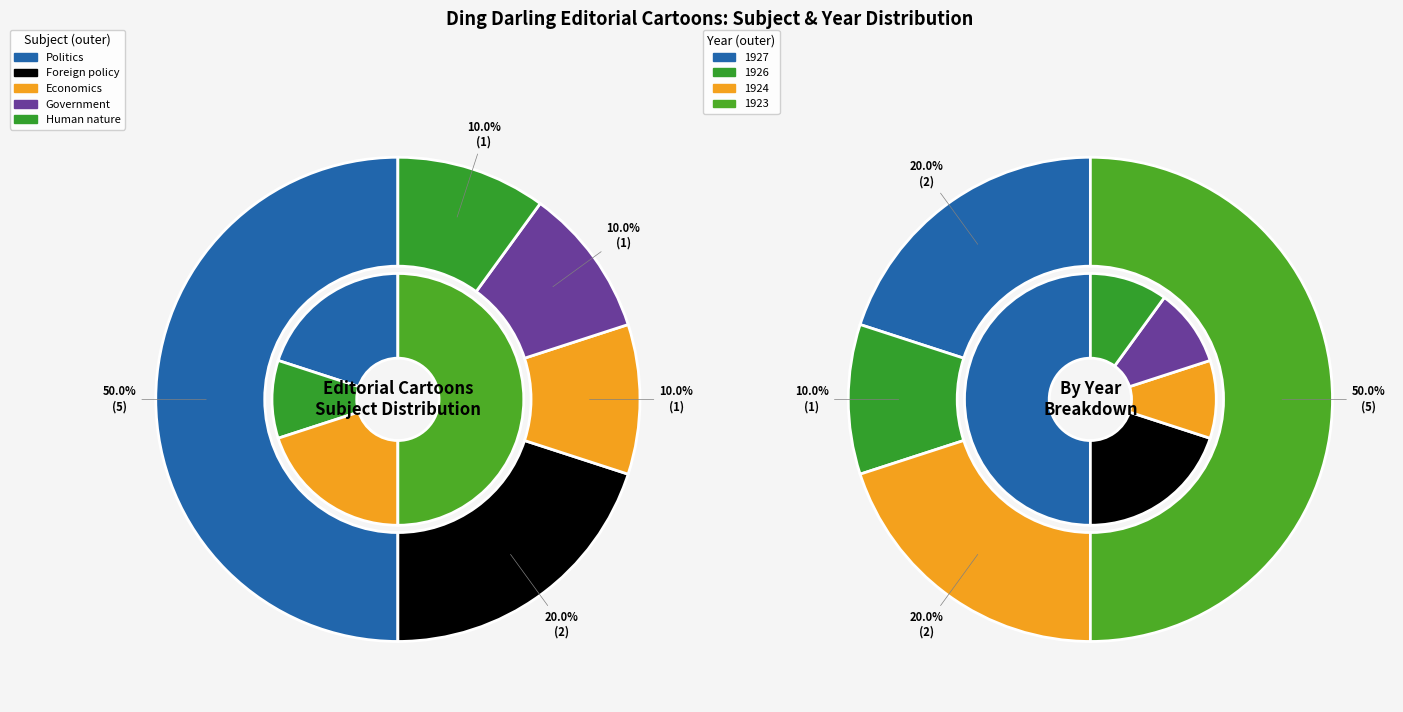

How many slices are in this pie chart?

5